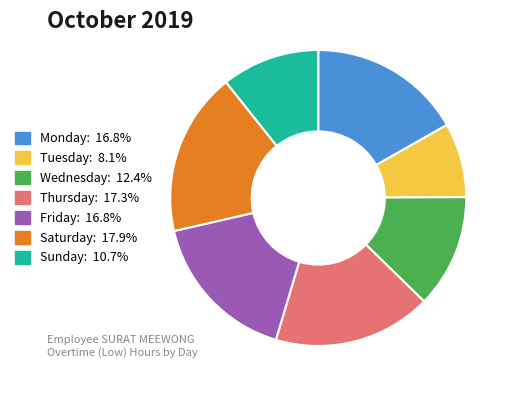

Is there any slice that represents more than half of the pie?

No